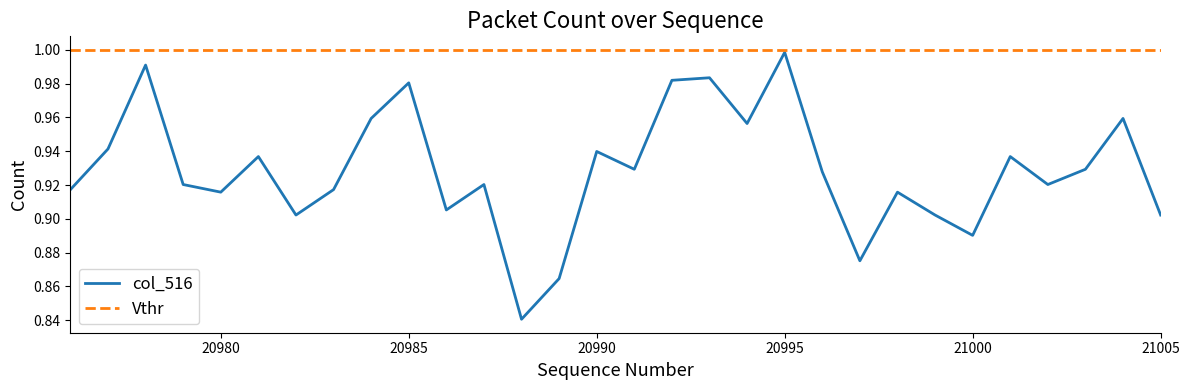

What is the difference between the maximum and minimum values in the col_516 series?

0.2